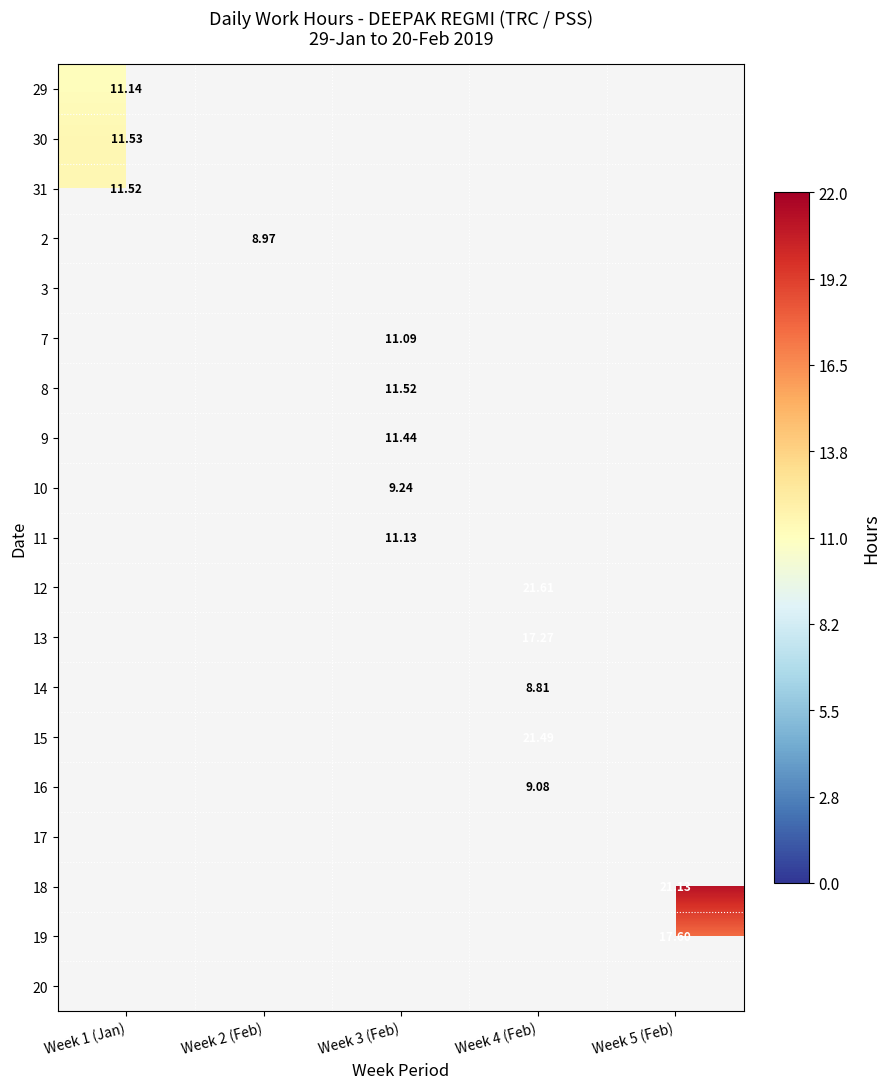

What is the highest value of the 12 series?

21.6